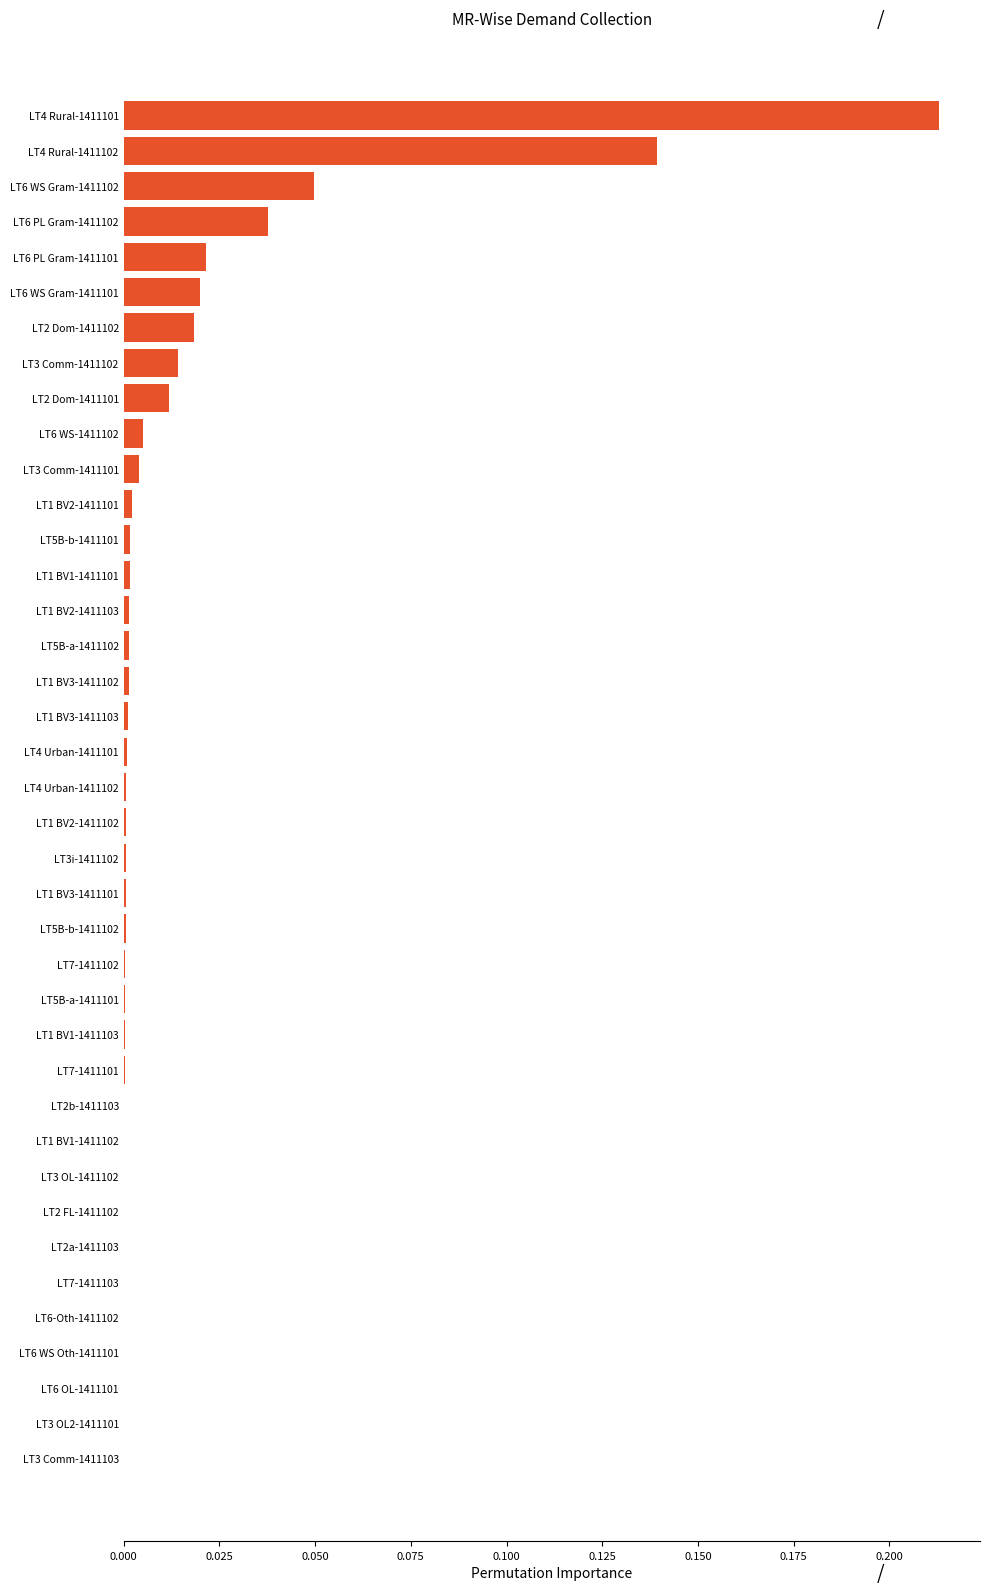

True or false: the data shows 0.0 at LT6 WS Gram-1411101.

True